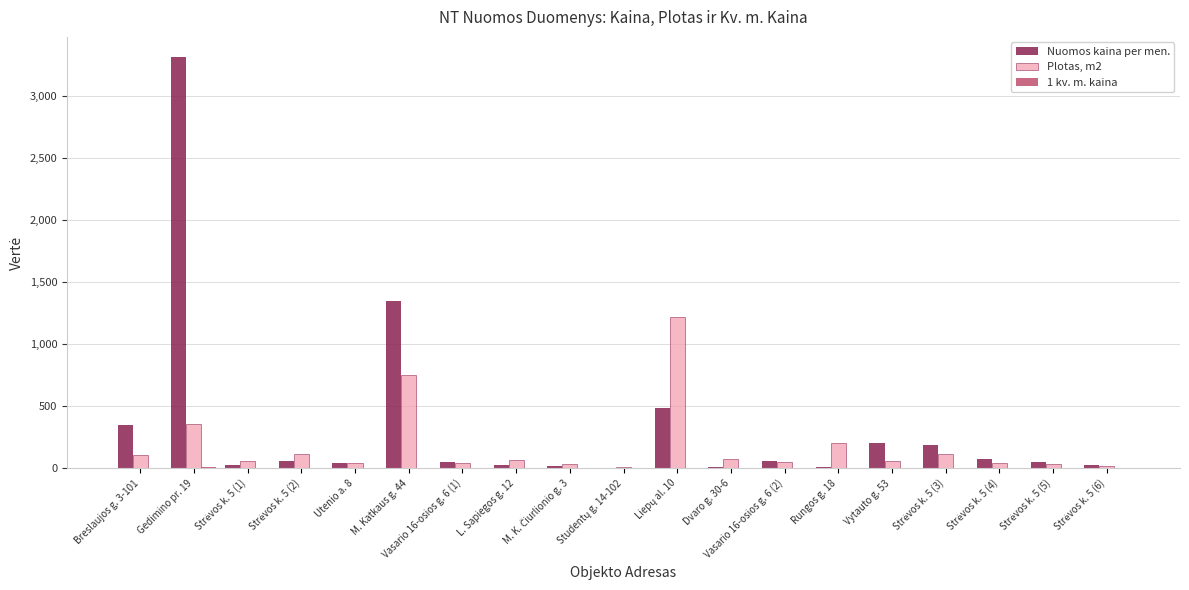

What is the greatest value displayed?

3313.2